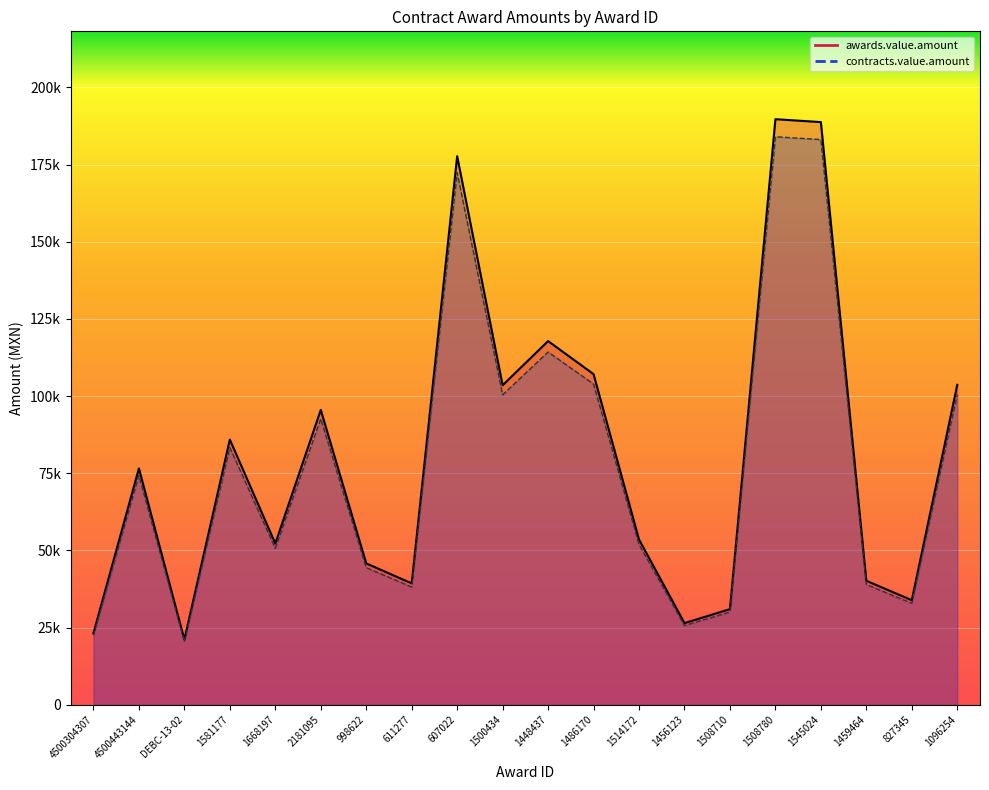

True or false: awards.value.amount has a value of 170159.5 at 1448437.

False